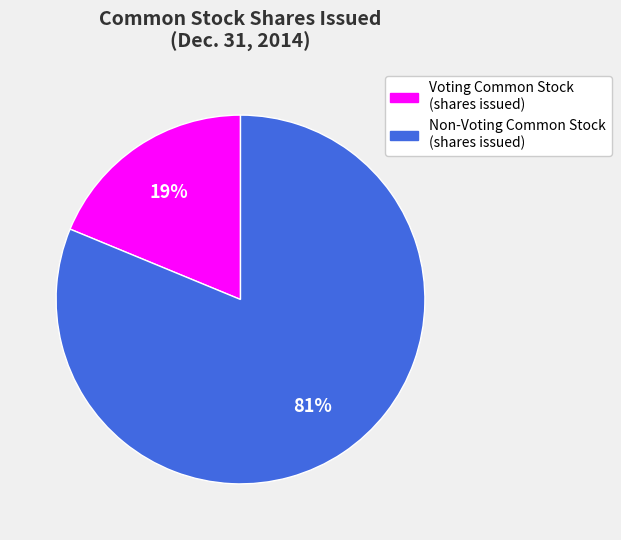

Approximately how many times larger is the value at Non-Voting Common Stock (shares issued) compared to Voting Common Stock (shares issued)?

4.3